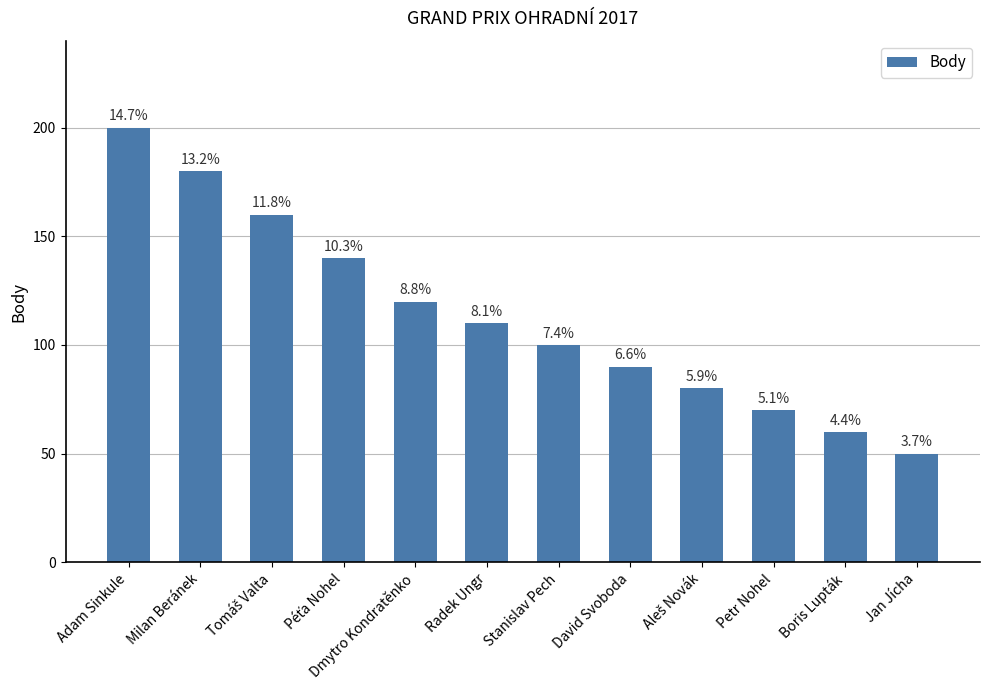

Between David Svoboda and Milan Beránek, which is larger?

Milan Beránek